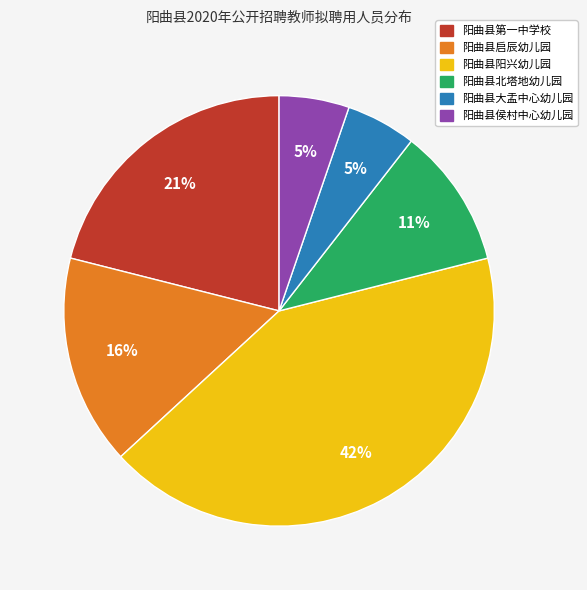

To the nearest percent, what portion does 阳曲县阳兴幼儿园 represent?

42%